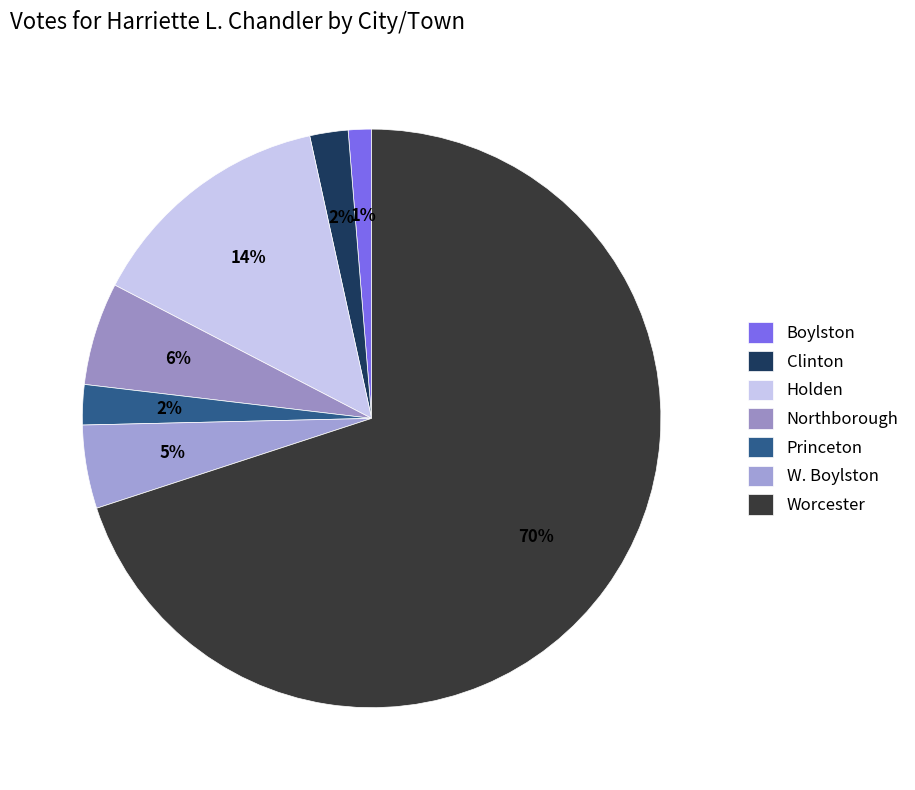

Does Holden represent more than half of the total?

No